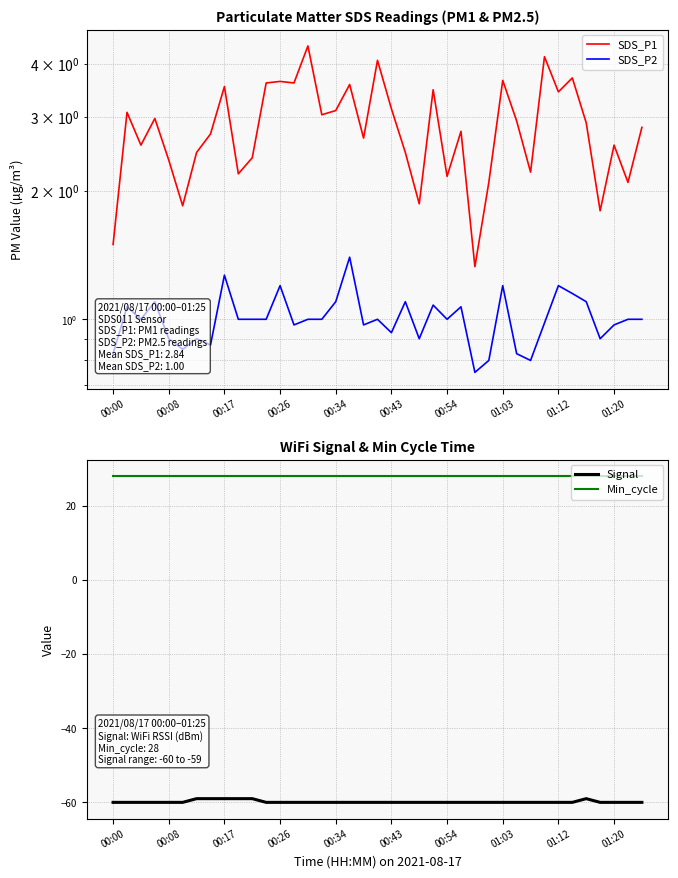

True or false: SDS_P2 has more than 0 interior local peaks.

True